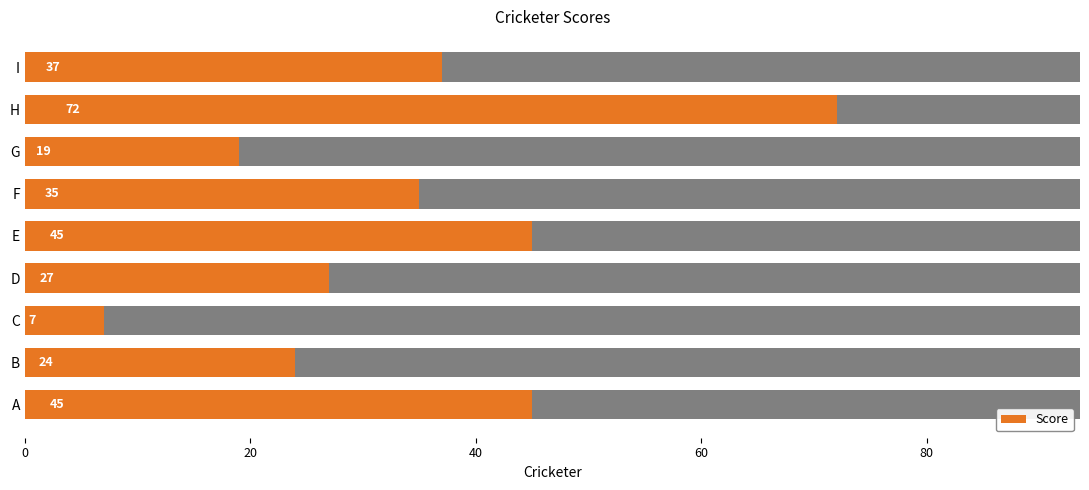

What is the maximum value shown in the chart?

72